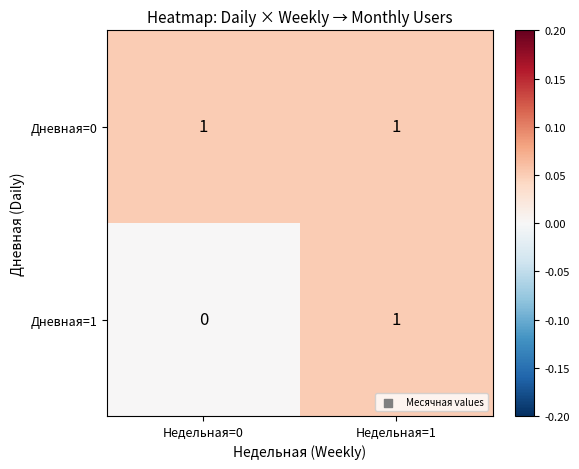

Rank the series by their average value, from highest to lowest.

Дневная=0, Дневная=1